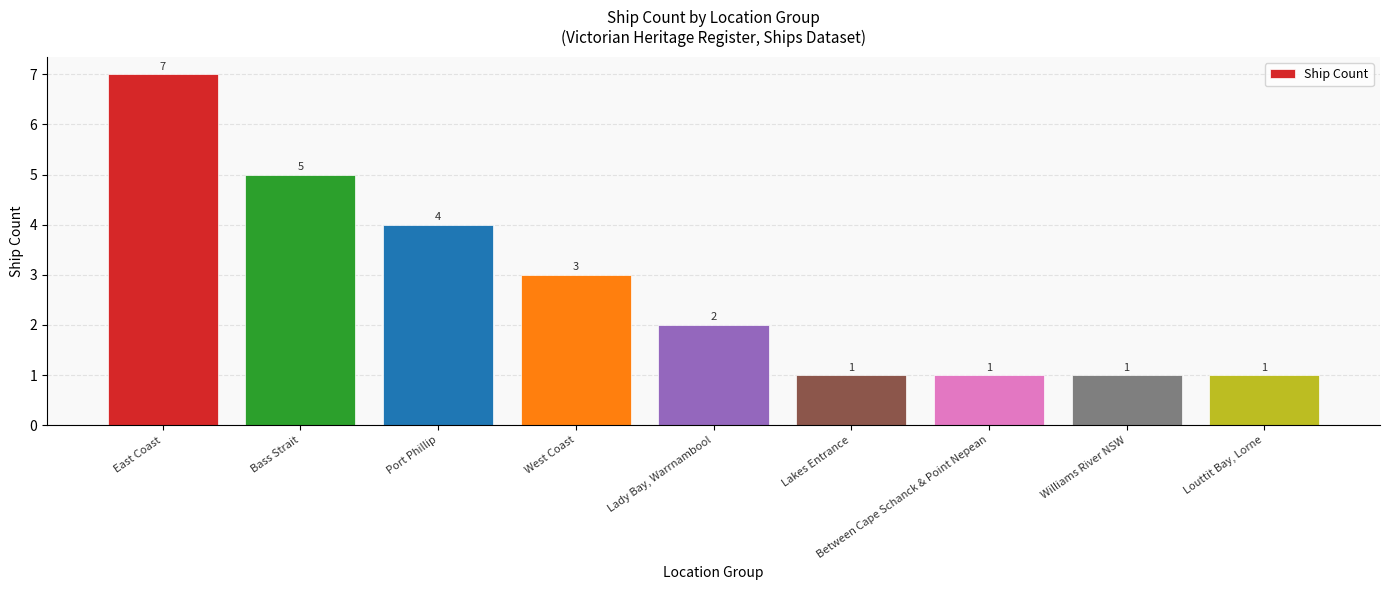

What is the difference between the second highest and minimum values?

4